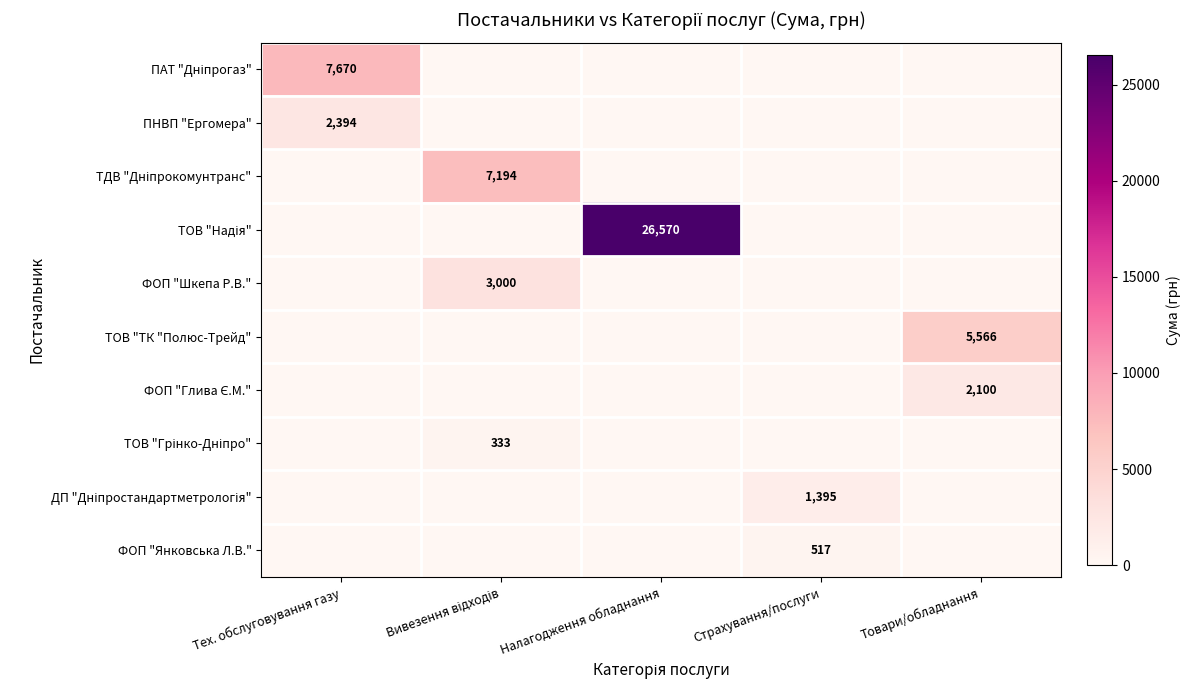

Between Товари/обладнання and Страхування/послуги, which is larger?

Товари/обладнання